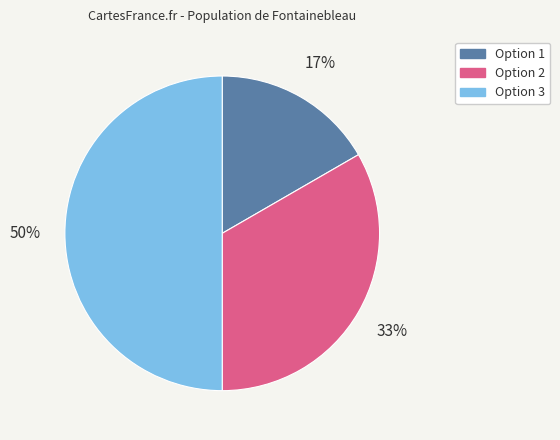

Combined, do Option 2 and Option 3 account for over 50%?

Yes